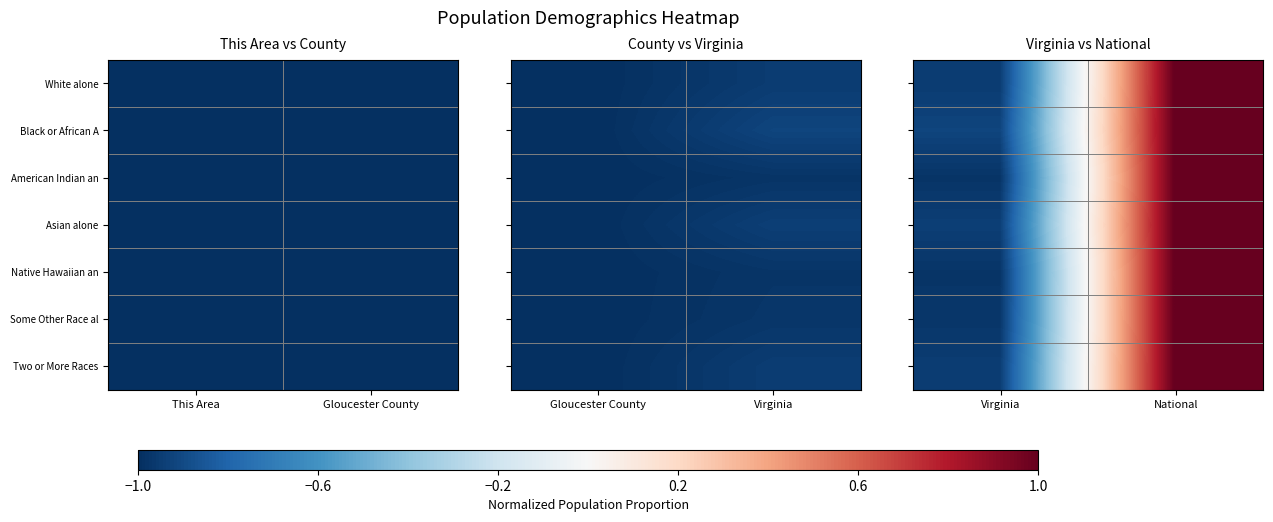

Read the Some Other Race al value at Virginia.

-1.0